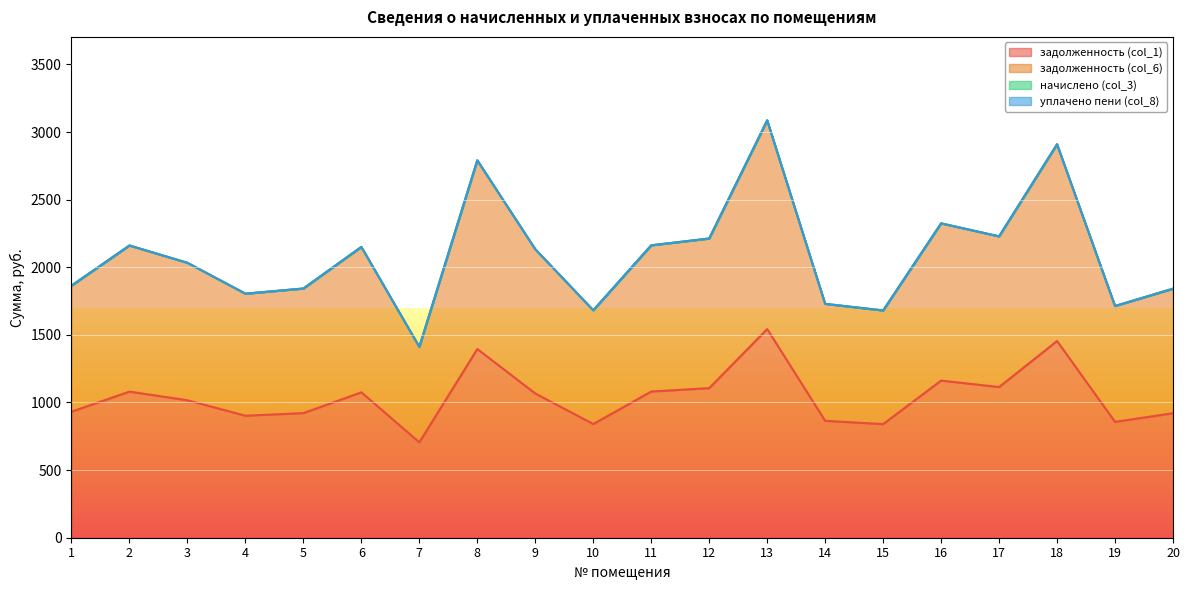

How many data points in задолженность (col_1) are above 1066?

10